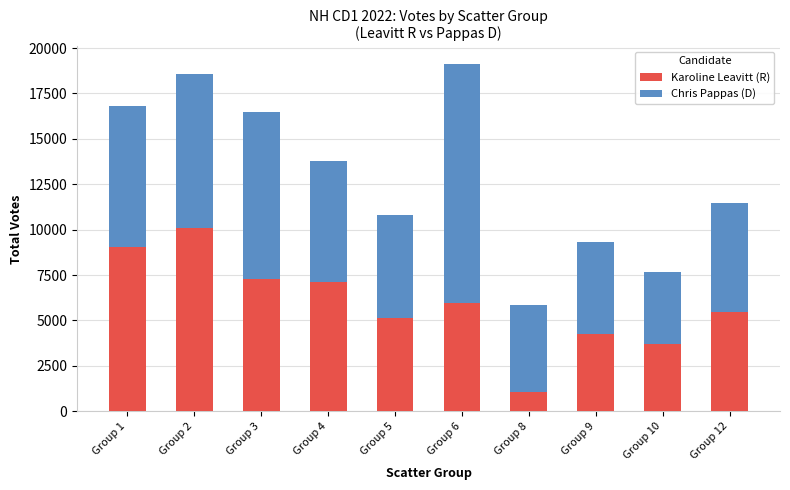

The Karoline Leavitt (R) series shows 6054 at Group 9. True or false?

False